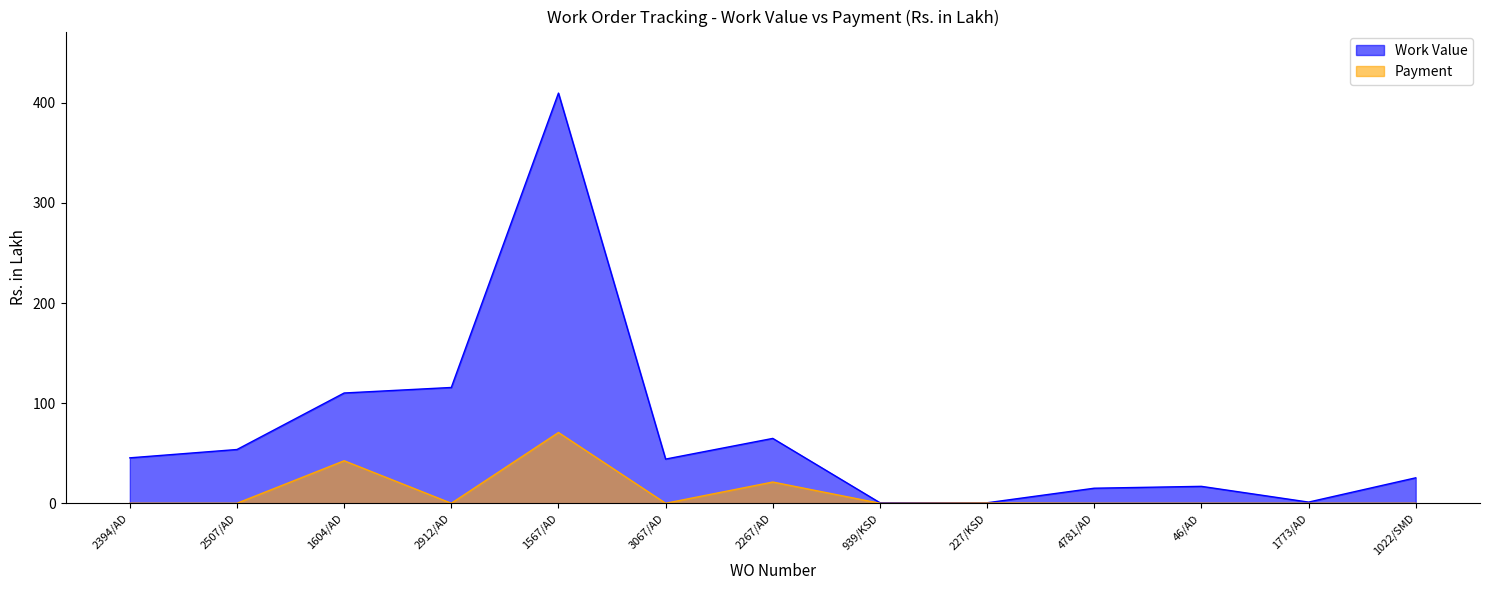

True or false: Work Value has more than 2 points higher than both neighbors.

True